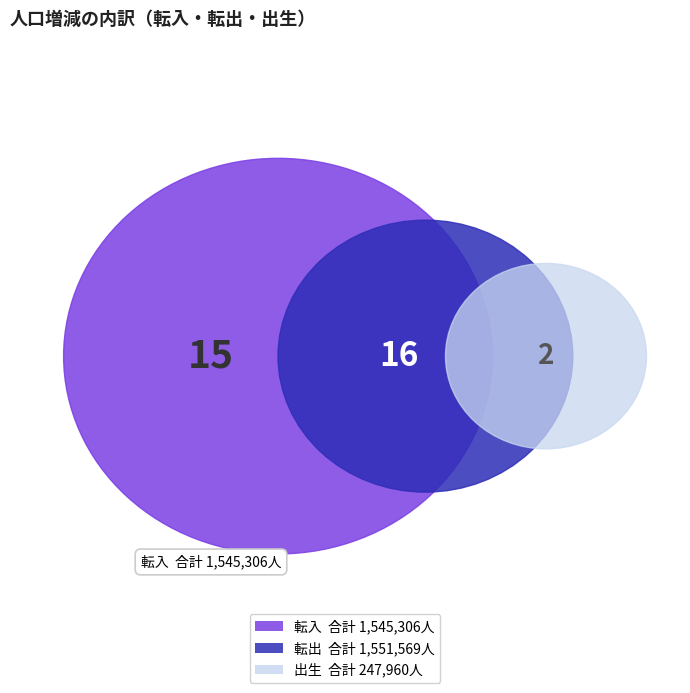

Which series has the largest range (max minus min)?

転出